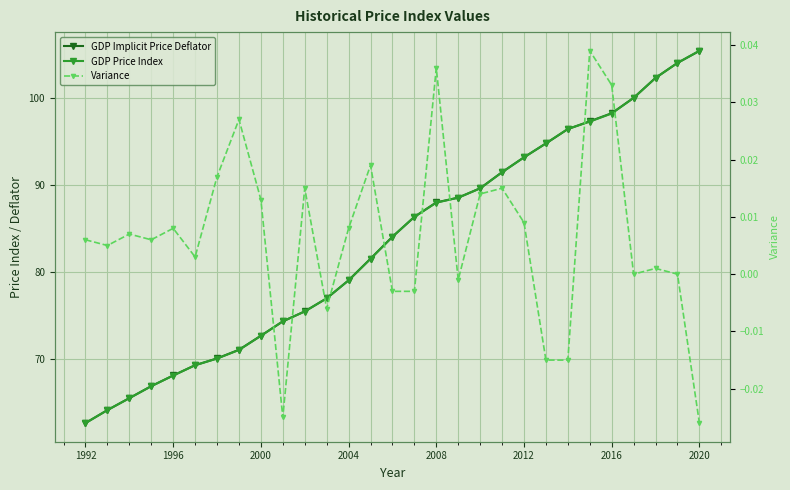

The Variance series shows -0.0 at 22. True or false?

False